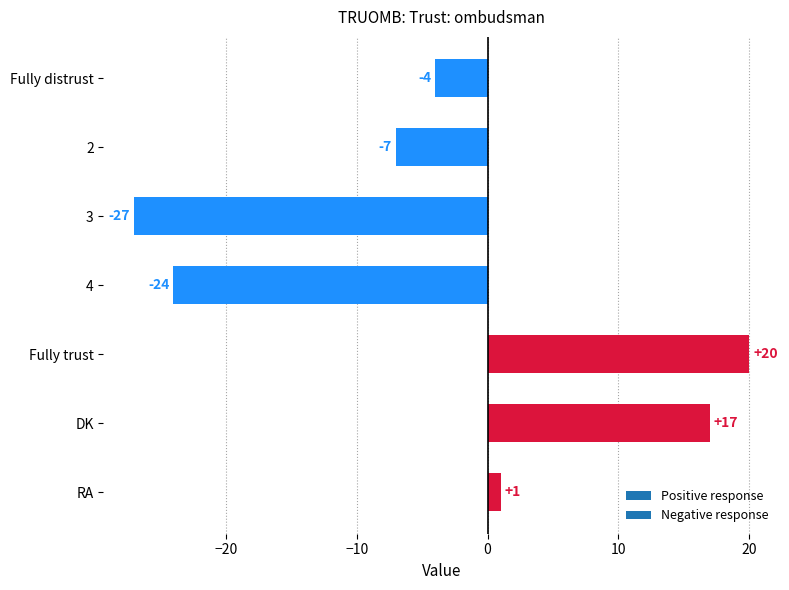

What is the difference between the values at 2 and DK?

24